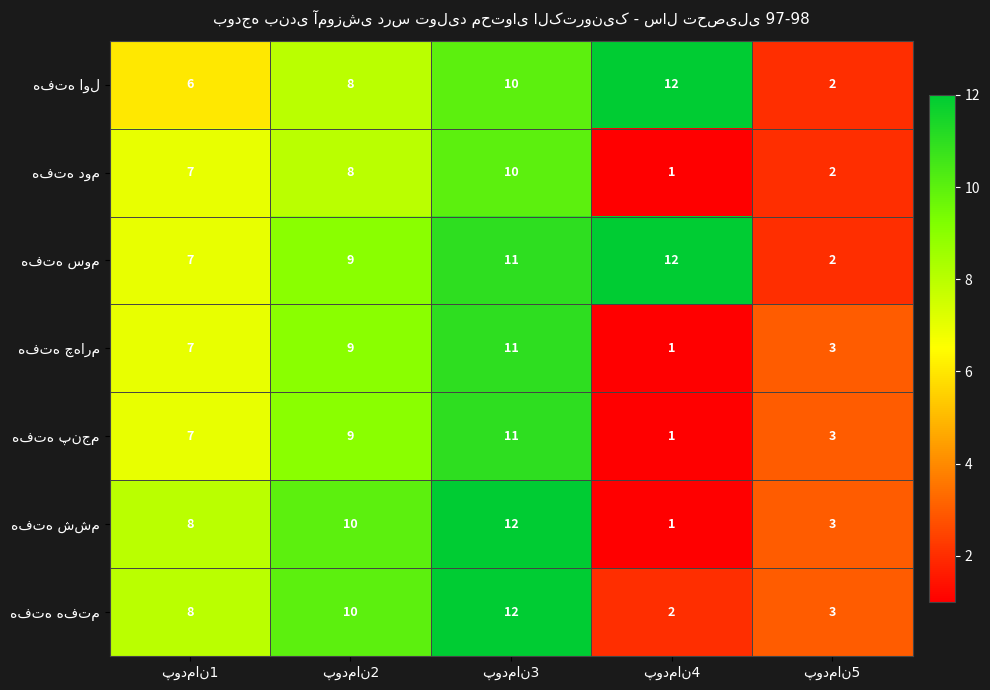

What is the total value across all series at پودمان4?

30